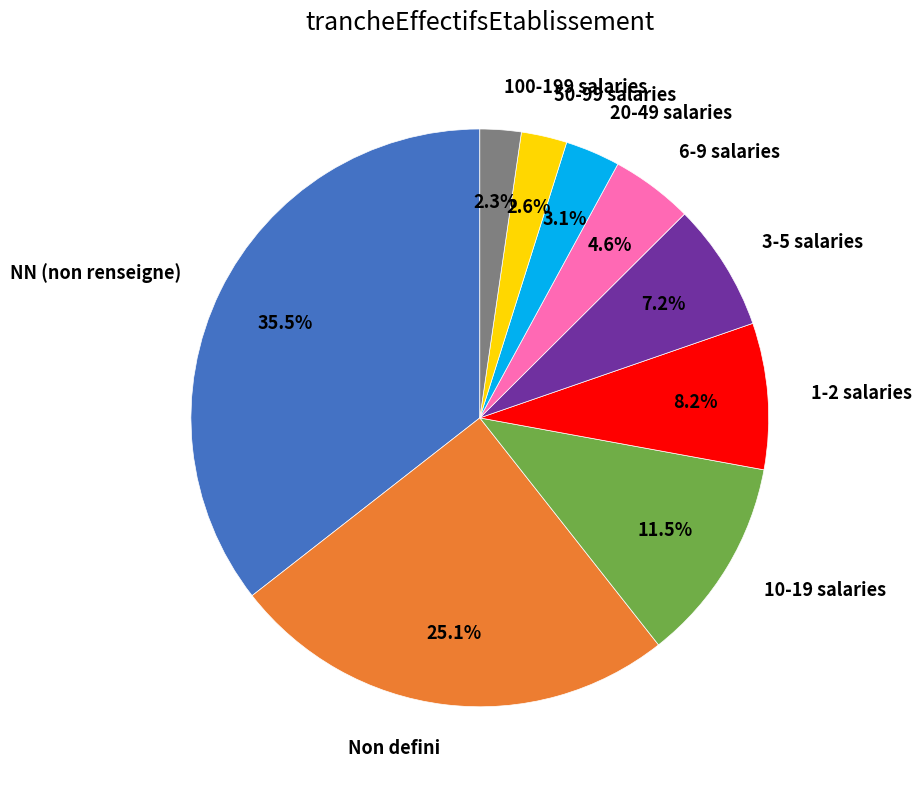

What is the ratio of the value at 3-5 salaries to the value at 10-19 salaries?

0.6